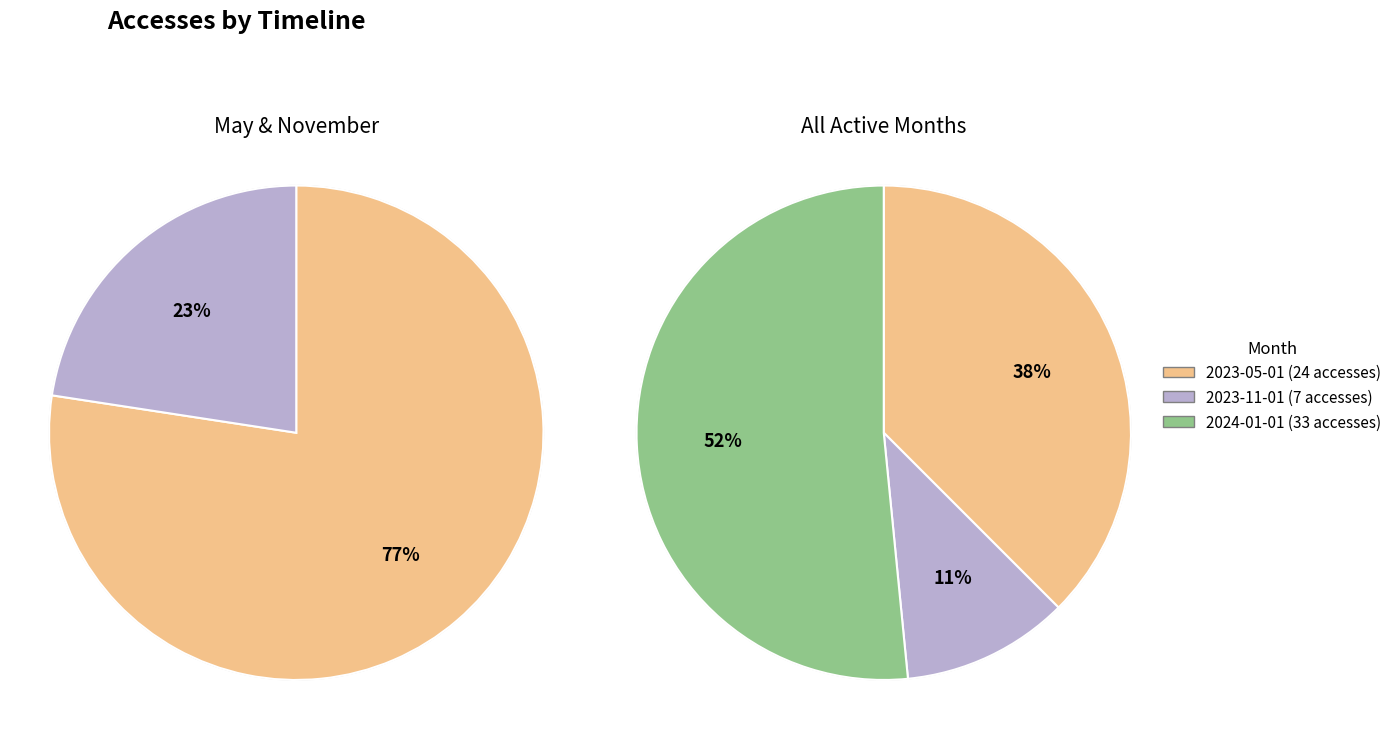

Which category accounts for the majority?

2024-01-01